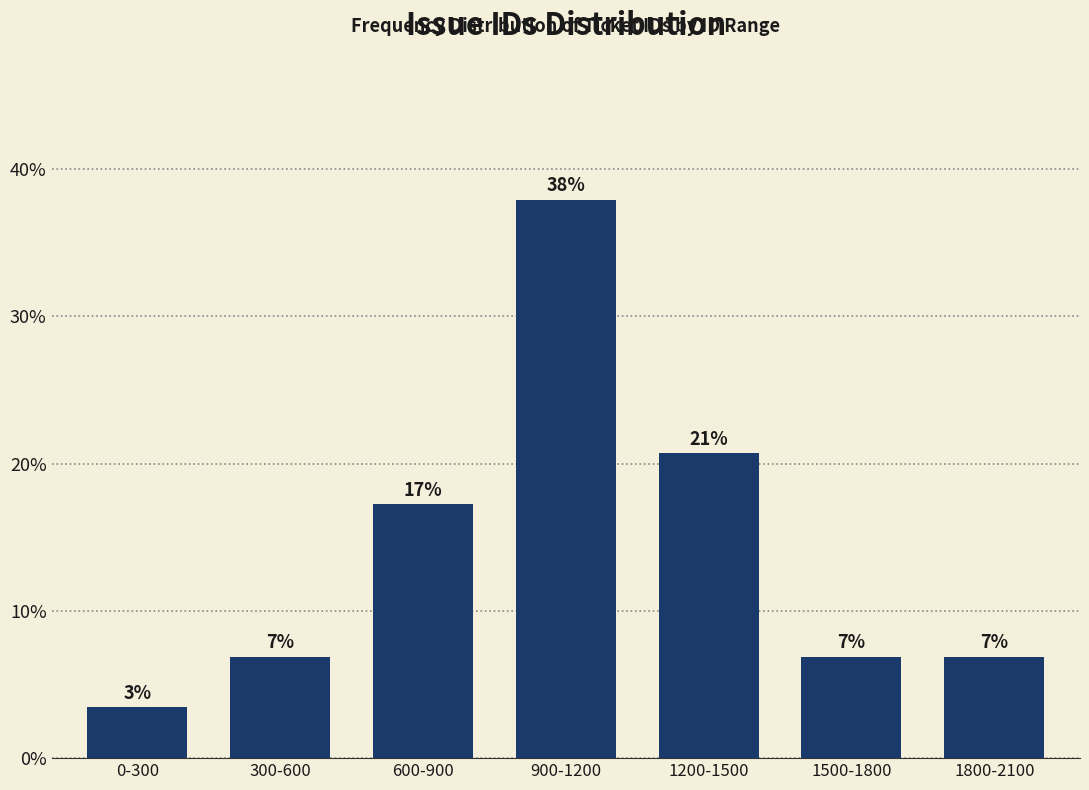

Does the chart contain any negative values?

No